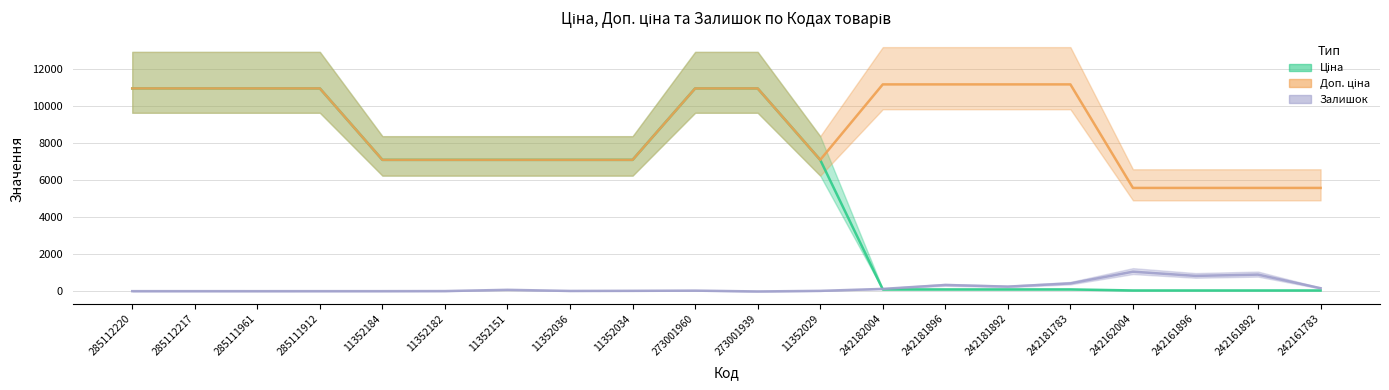

What is the total value across all series at 242182004?

11419.7